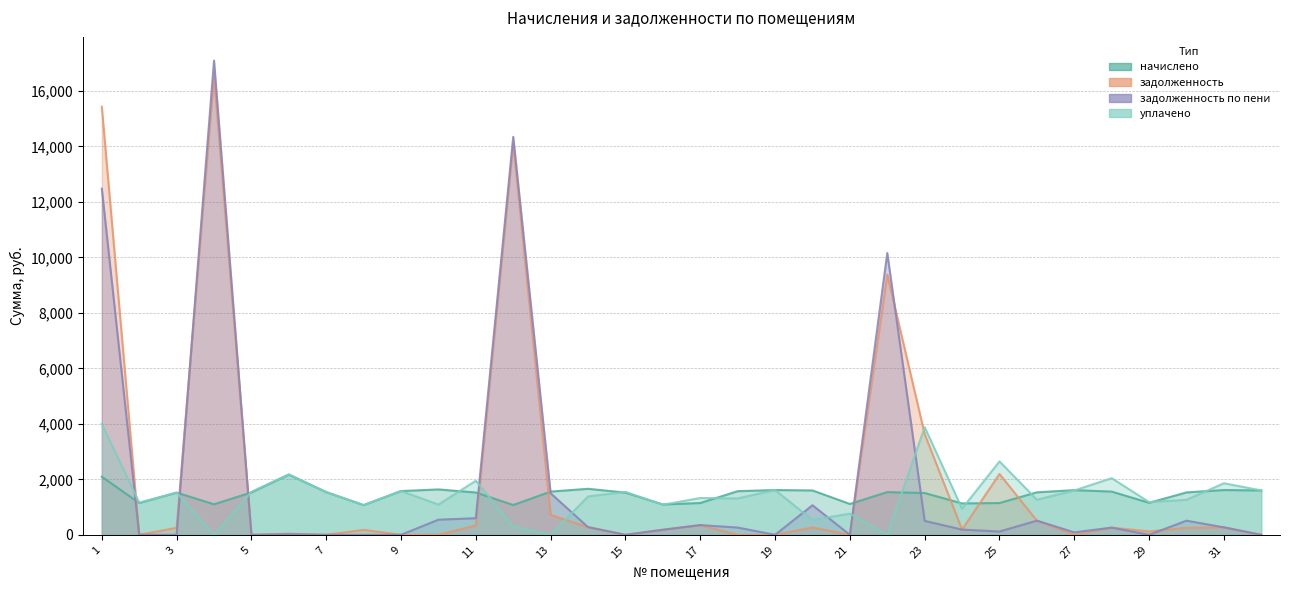

What is the difference between the maximum and minimum values in the начислено series?

1097.4